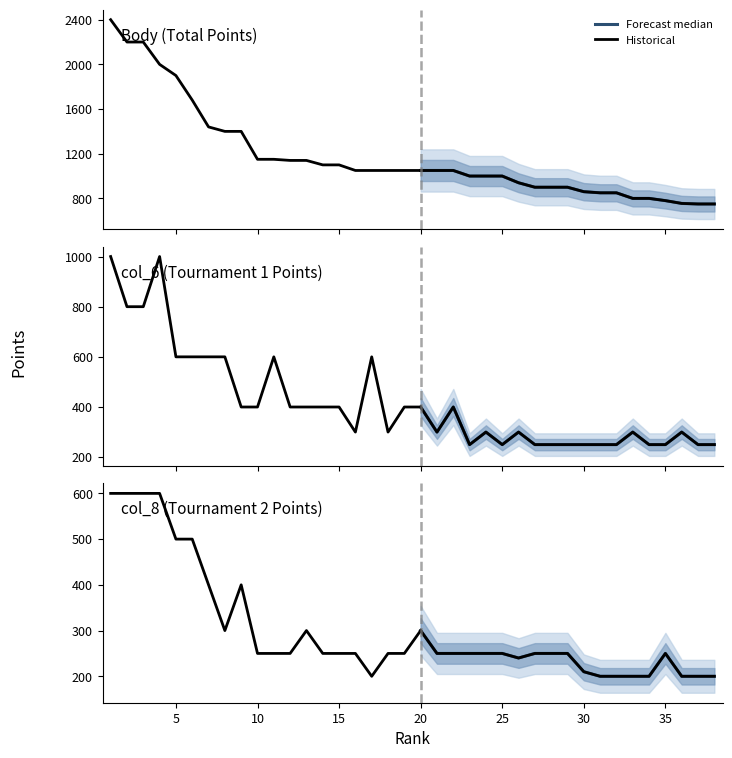

At which label does Body reach its peak?

1